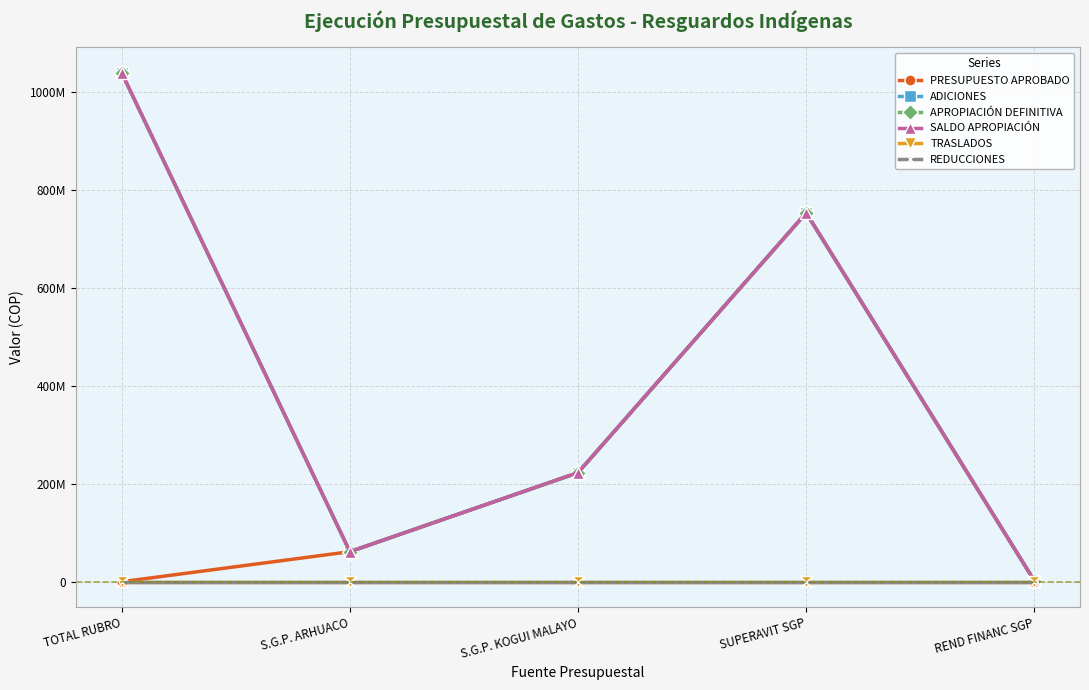

The SALDO APROPIACIÓN series shows 1038259353.4 at TOTAL RUBRO. True or false?

True